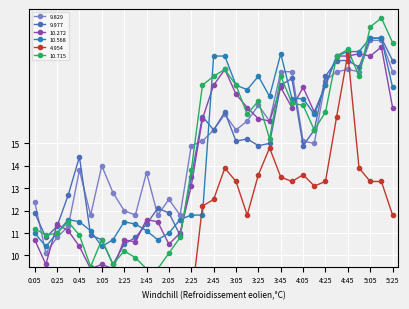

Reading right to left, extract all data points from this chart.

9.829: 18.2	19.6	19.6	18.2	18.3	18.2	17.8	15.0	15.1	18.2	18.2	16.0	16.7	16.0	15.6	16.3	15.6	15.1	14.9	11.8	12.5	11.8	13.7	11.8	12.0	12.8	14.0	11.8	13.8	11.3	10.8	10.1	12.4
9.977: 18.7	19.7	19.7	18.4	18.7	18.7	18.0	15.6	14.9	17.9	17.6	15.0	14.9	15.2	15.1	16.4	15.6	16.2	13.5	10.9	11.9	12.1	11.4	10.8	10.5	9.6	10.7	10.9	14.4	12.7	11.3	10.8	11.9
10.272: 16.6	19.3	18.9	19.0	18.9	18.9	17.6	16.4	17.5	16.6	17.5	16.0	16.1	16.6	17.2	18.3	17.6	16.1	13.1	11.0	10.5	11.5	11.6	10.6	10.7	9.4	9.6	9.4	10.4	11.1	11.4	9.6	10.7
10.568: 17.5	19.7	19.7	19.1	19.1	18.9	17.6	16.3	17.0	17.0	19.0	17.1	18.0	17.4	17.6	18.9	18.9	11.8	11.8	11.6	11.0	10.7	11.1	11.4	11.5	10.7	10.4	11.1	11.5	11.6	11.0	10.4	11.0
4.954: 11.8	13.3	13.3	13.9	19.0	16.2	13.3	13.1	13.6	13.3	13.5	14.8	13.6	11.8	13.3	13.9	12.5	12.2	7.9	2.7	2.2	4.9	4.0	3.9	5.1	5.5	6.0	5.3	8.4	6.7	8.1	8.0	6.7
10.715: 19.5	20.6	20.2	18.0	19.2	18.9	16.4	15.6	16.7	16.8	18.0	15.2	16.9	16.3	17.6	18.3	18.0	17.6	13.8	10.8	10.1	9.4	9.4	9.9	10.2	9.6	10.7	9.5	10.9	11.5	11.0	10.9	11.2